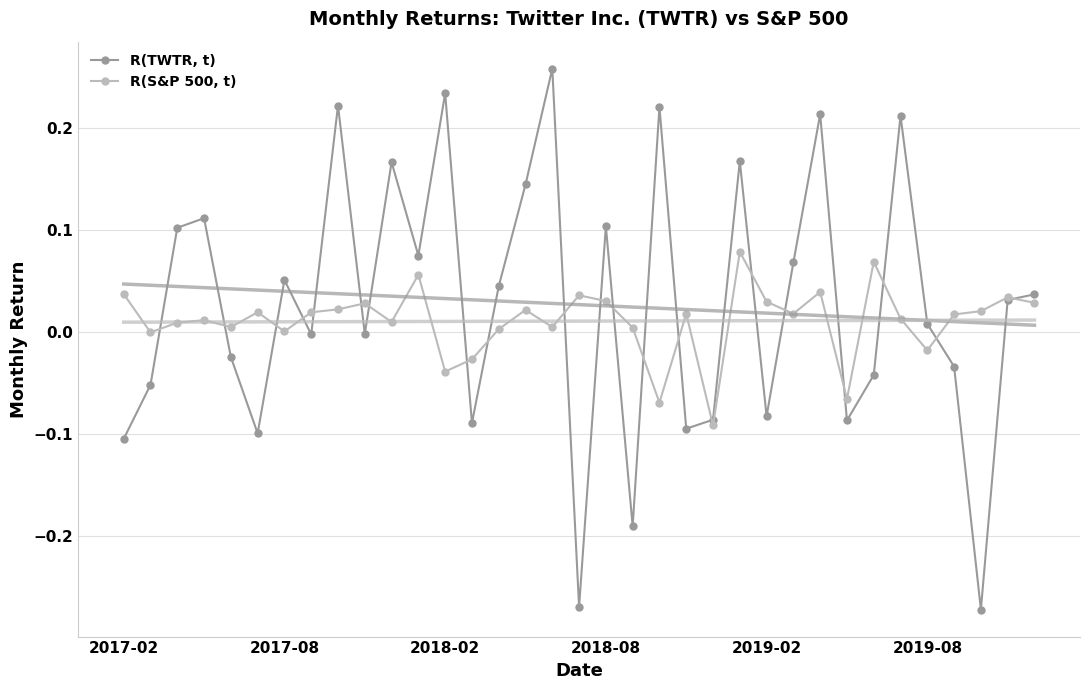

Is it true that R(S&P 500, t) equals 0.0 at 21?

True